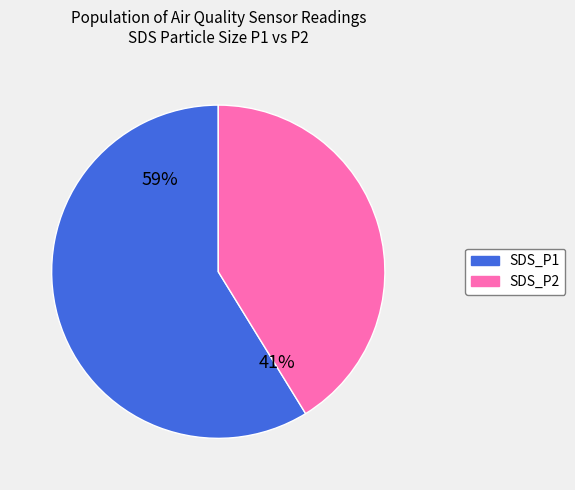

Is there a majority slice in this chart?

Yes